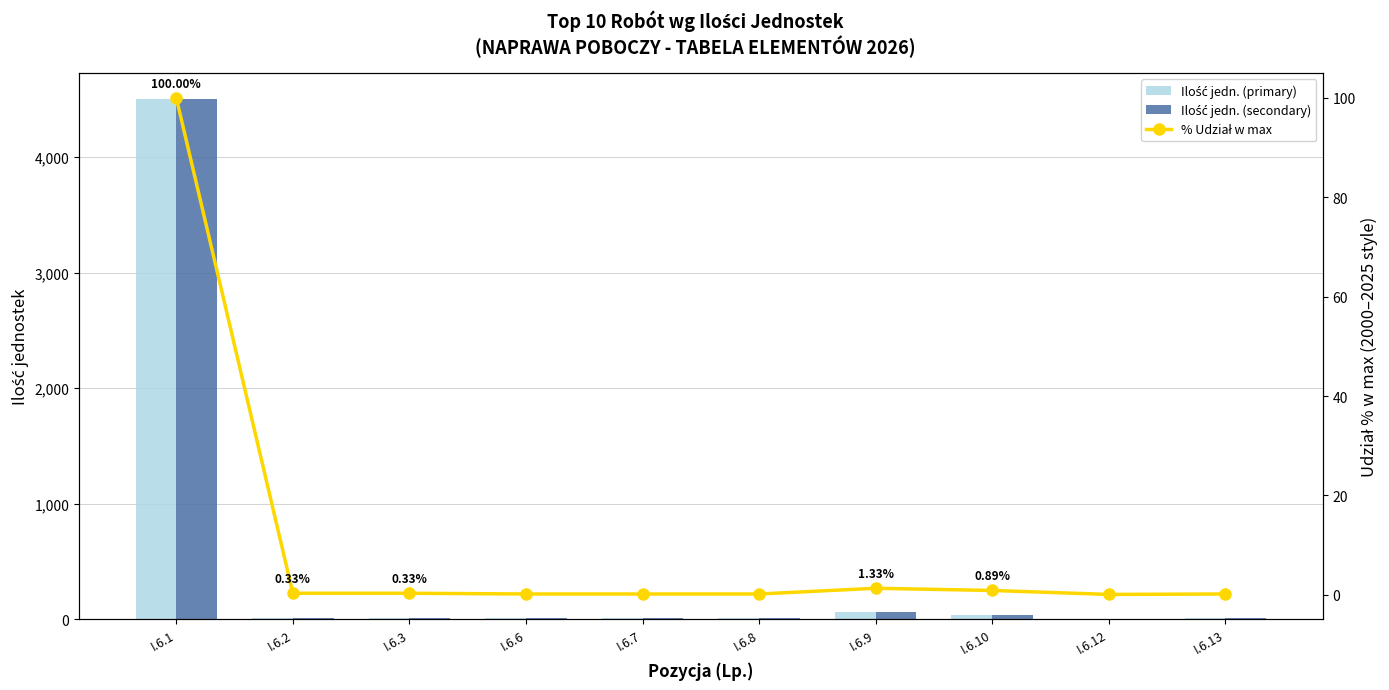

Which series has the largest range (max minus min)?

Ilość jedn. (primary)